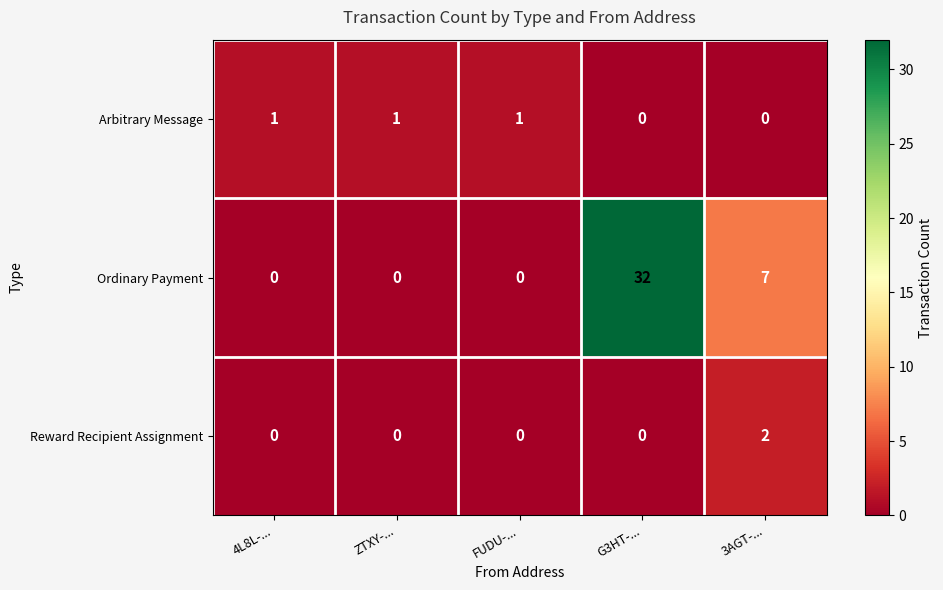

How many positive values does the Ordinary Payment series have?

2